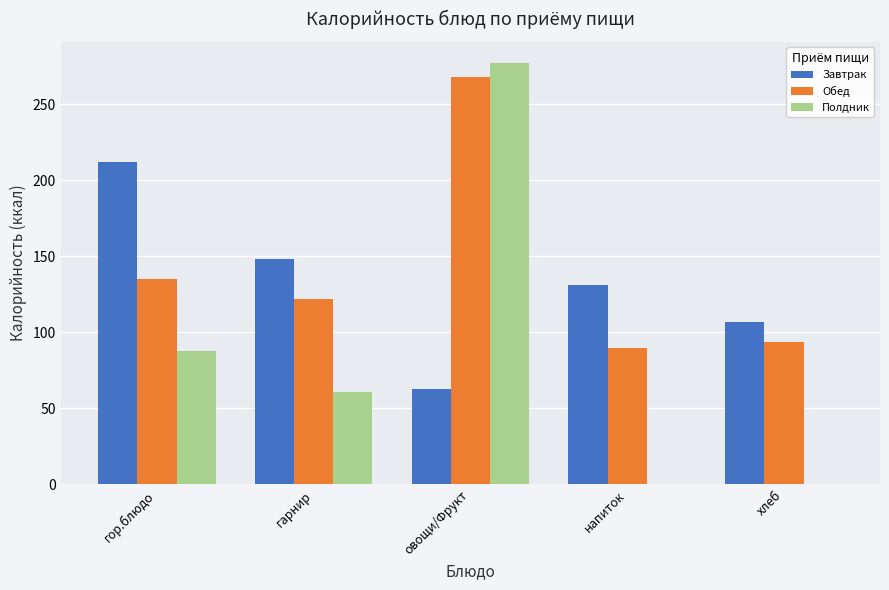

Is the value of Полдник at гарнир greater than the value of Обед at гарнир?

No